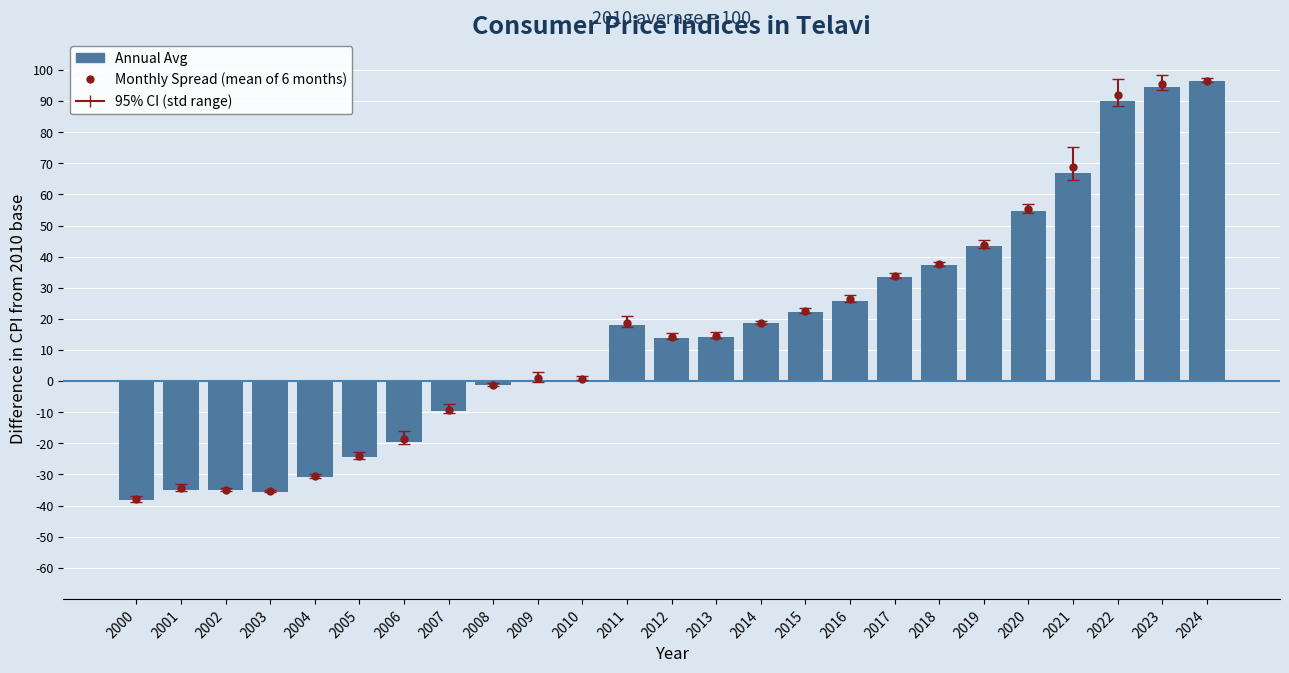

What is the change in value from 2018 to 2019?

+6.0